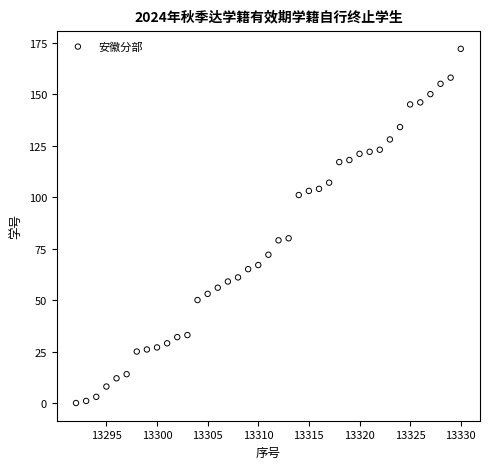

What is the range of Y values (max minus min)?

172